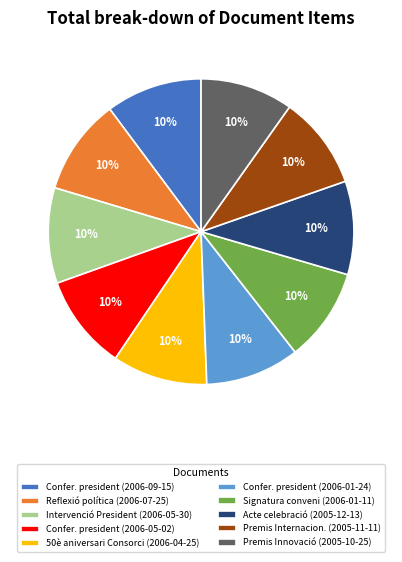

How many segments does this pie chart have?

10